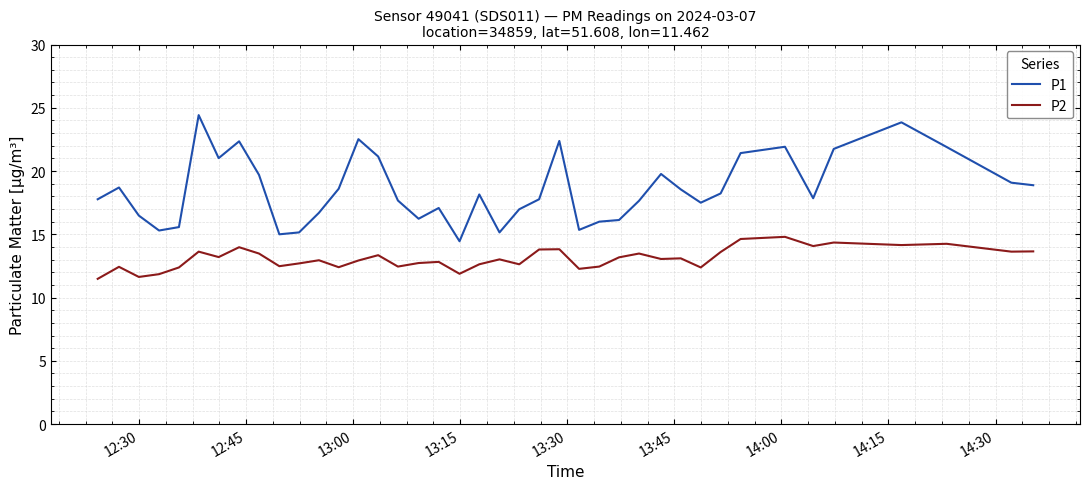

Rank the series by their maximum value, from highest to lowest.

P1, P2